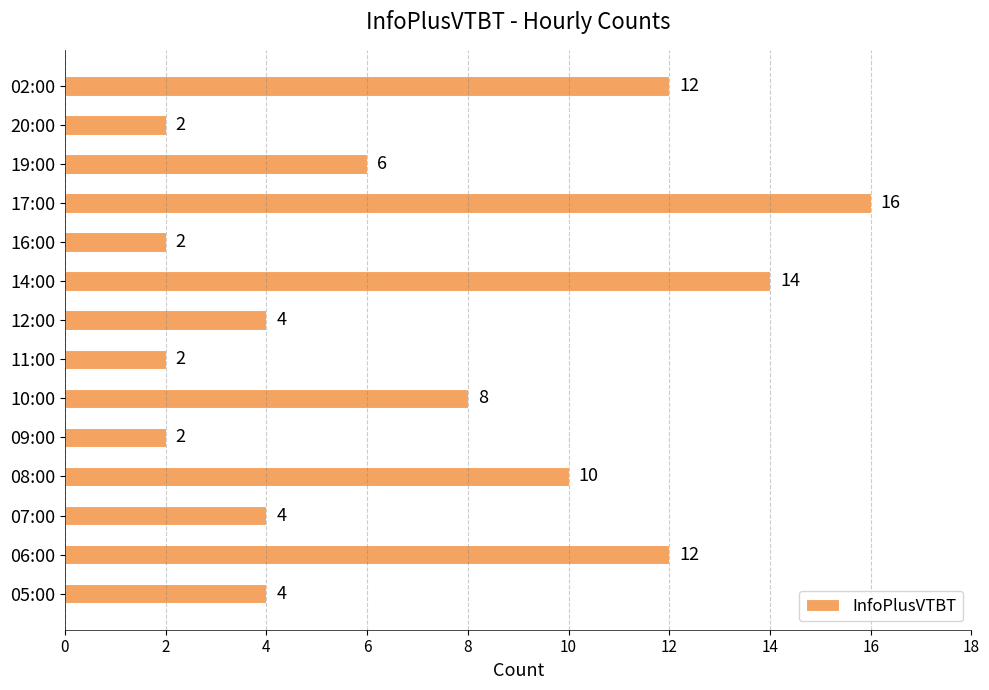

How many values are between 2 and 12?

12